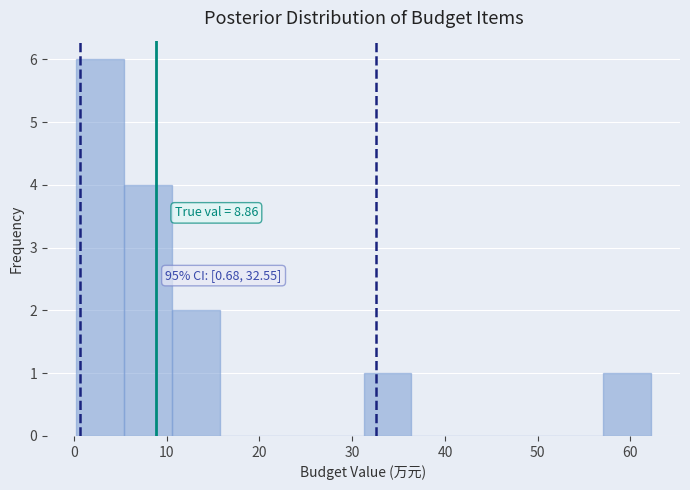

Which range on the x-axis has the tallest bar?

0 to 5